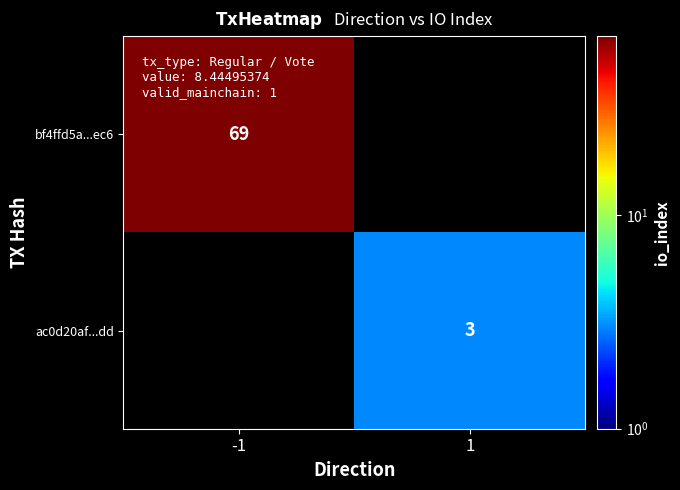

True or false: bf4ffd5a...ec6 has a value of 48 at -1.

False